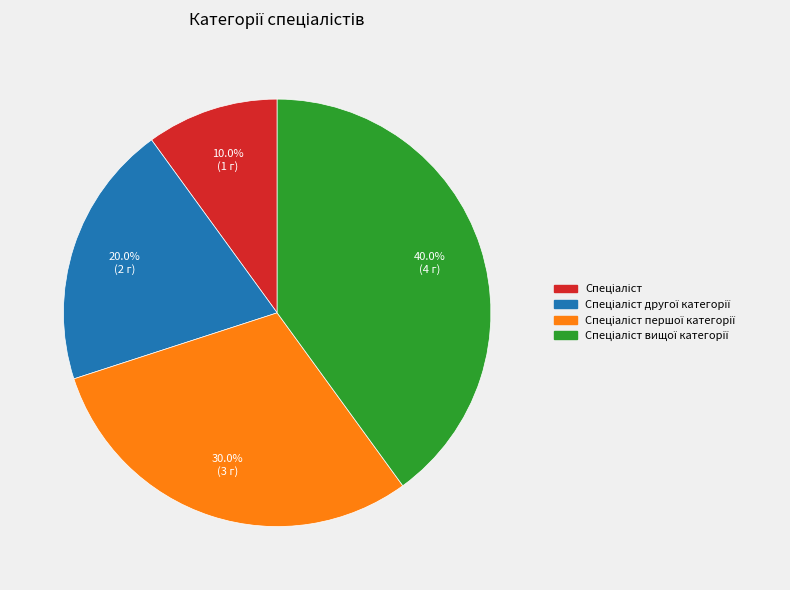

Does any single category account for the majority?

No